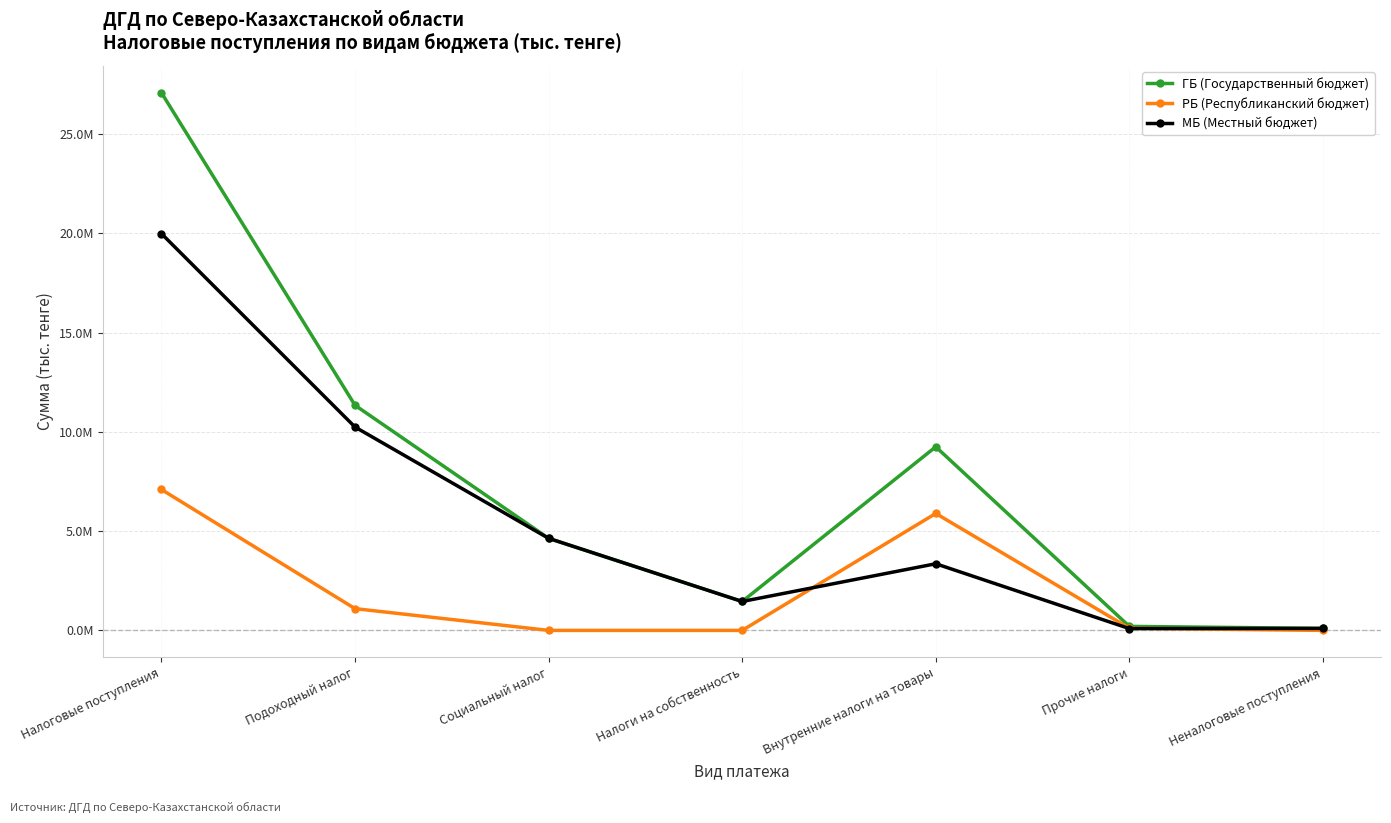

Which label corresponds to the largest value in the chart?

Налоговые поступления